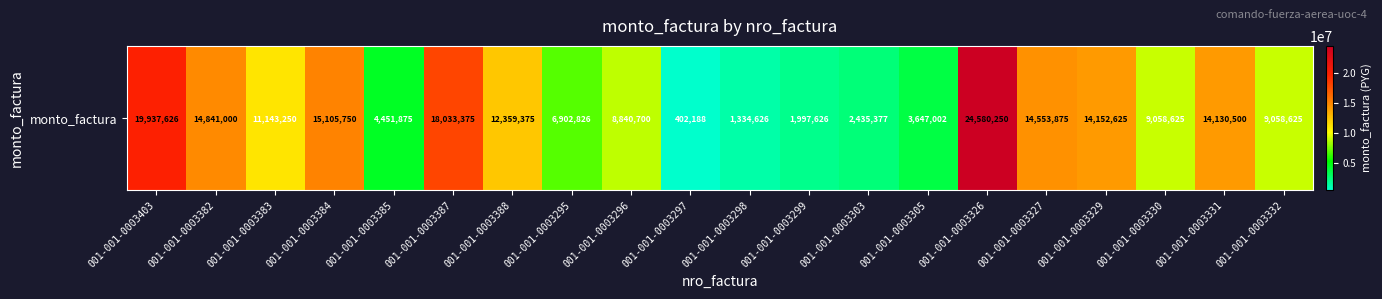

Count the number of categories in the chart.

20